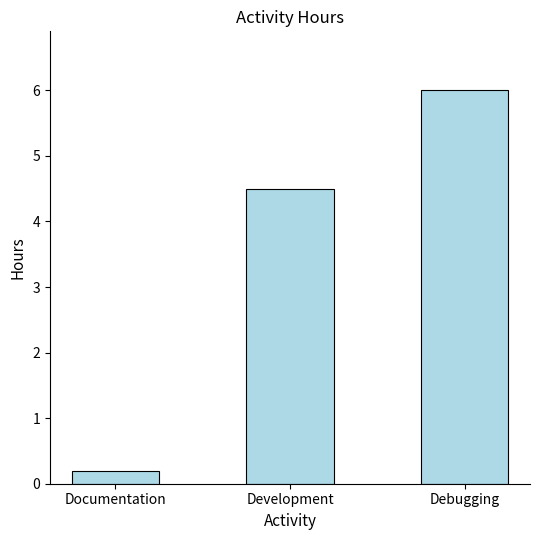

What is the value of the 3rd bar from the left?

6.0